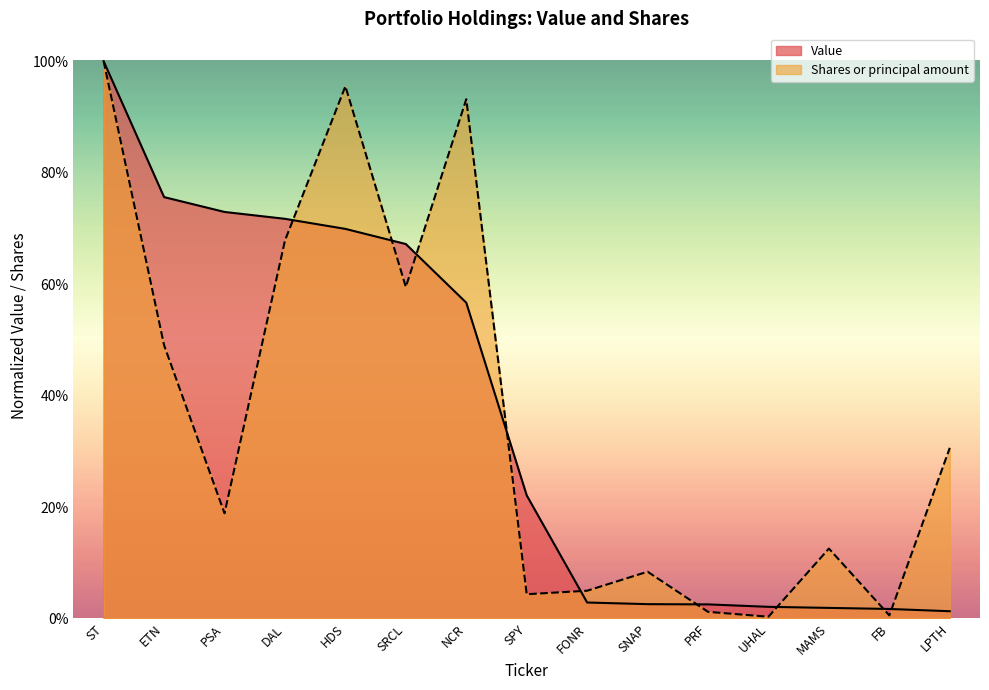

Does the chart have visible grid lines?

No